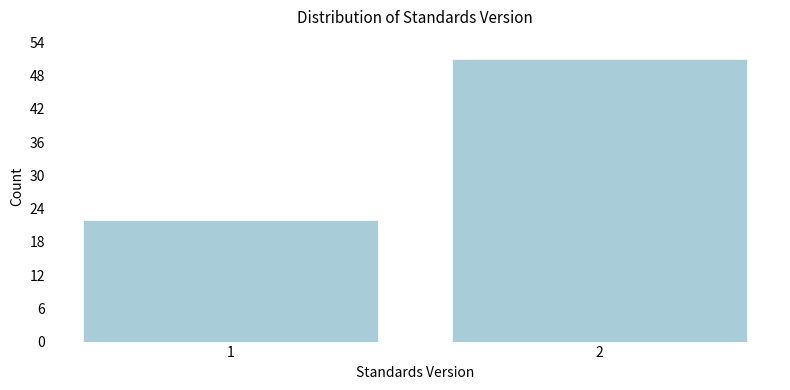

Reading left to right, what are all the values shown in this chart?

1=22	2=51